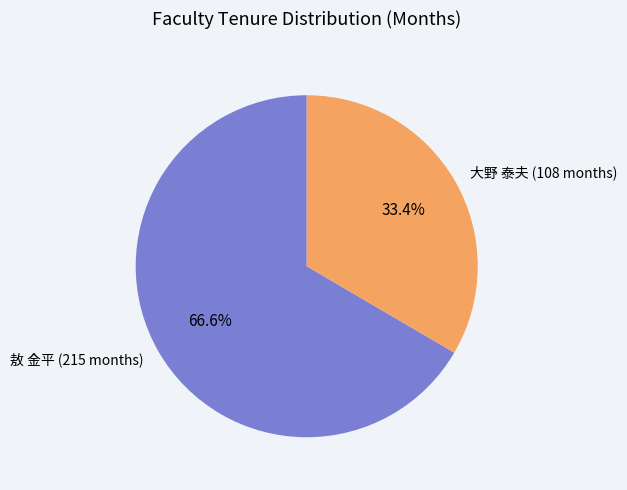

Rank the categories by value from highest to lowest.

敖 金平 (215 months), 大野 泰夫 (108 months)